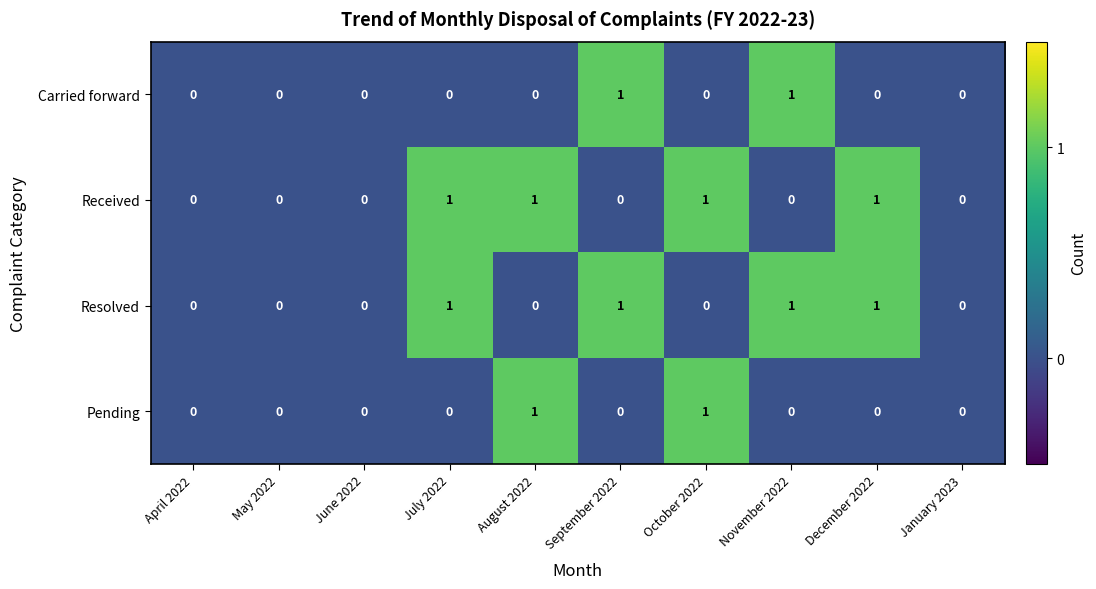

Is it true that Carried forward equals 1 at May 2022?

False